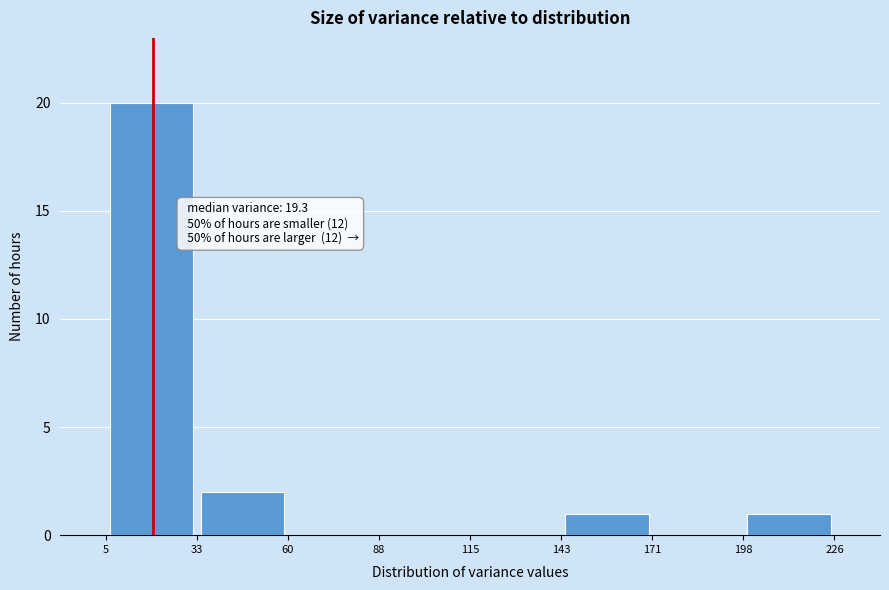

Over which range of the x-axis is the bar tallest?

5 to 33